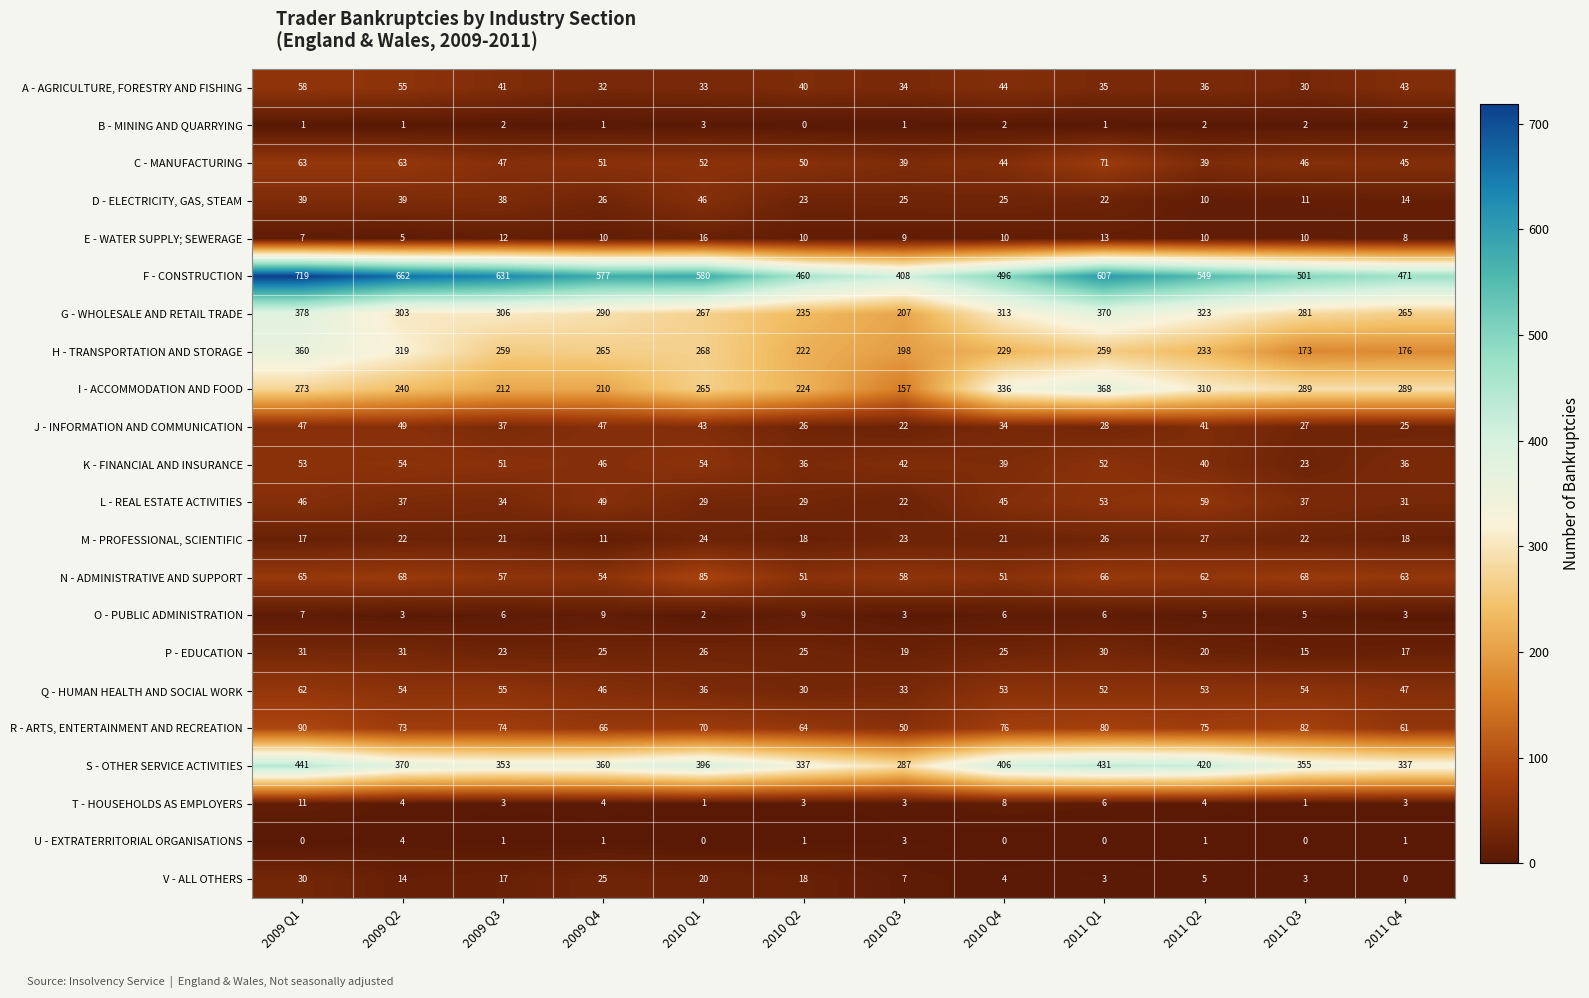

Is it true that Q - HUMAN HEALTH AND SOCIAL WORK equals 11 at 2010 Q1?

False